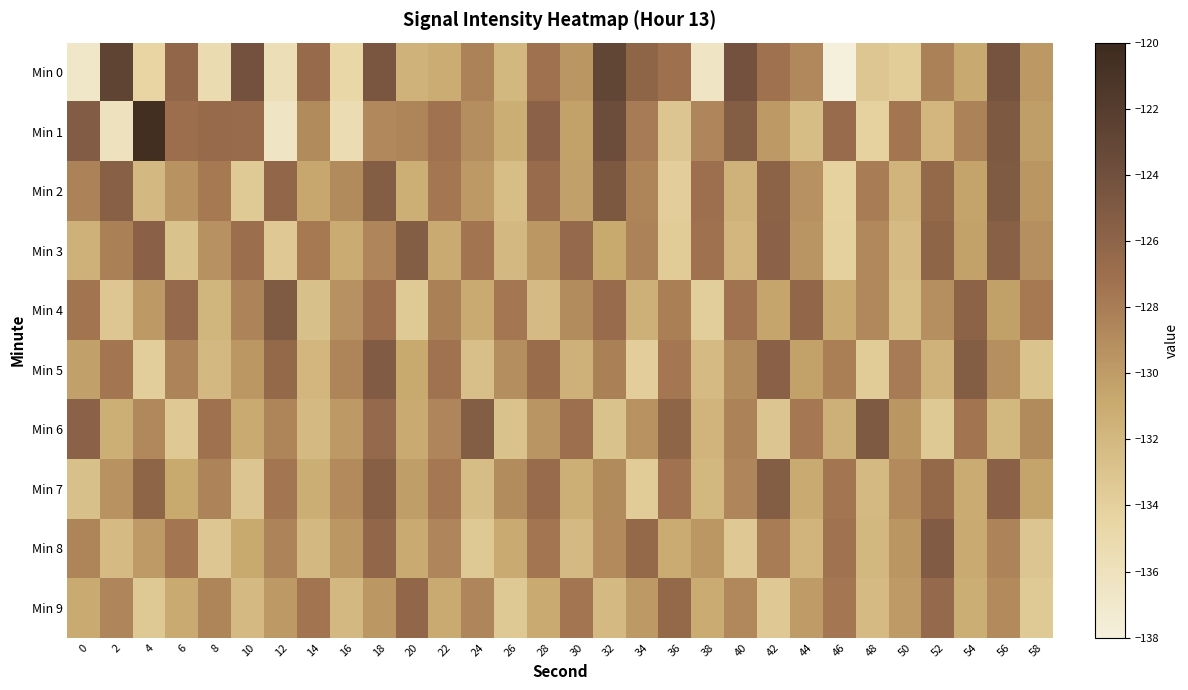

Reading left to right, extract all data points from this chart.

Min 0: 0=-136.7	2=-122.7	4=-134.4	6=-126.2	8=-135.2	10=-124.2	12=-135.6	14=-126.6	16=-134.7	18=-124.7	20=-131.5	22=-131.2	24=-128.3	26=-132.0	28=-127.2	30=-129.6	32=-122.9	34=-126.1	36=-127.2	38=-136.6	40=-124.2	42=-127.2	44=-128.7	46=-138.0	48=-133.2	50=-133.7	52=-128.2	54=-130.9	56=-124.3	58=-129.7
Min 1: 0=-125.2	2=-136.1	4=-120.5	6=-127.0	8=-126.6	10=-126.6	12=-136.6	14=-128.9	16=-135.4	18=-128.7	20=-128.5	22=-127.3	24=-129.1	26=-131.2	28=-125.8	30=-130.4	32=-123.7	34=-127.9	36=-133.1	38=-128.6	40=-125.3	42=-129.8	44=-132.4	46=-126.7	48=-134.2	50=-127.5	52=-131.9	54=-128.3	56=-124.9	58=-130.1
Min 2: 0=-128.3	2=-125.6	4=-132.1	6=-129.4	8=-127.8	10=-133.5	12=-126.2	14=-130.7	16=-128.9	18=-125.4	20=-131.3	22=-127.6	24=-129.8	26=-132.5	28=-126.7	30=-130.2	32=-124.8	34=-128.5	36=-133.9	38=-127.1	40=-131.6	42=-125.9	44=-129.3	46=-134.2	48=-128.0	50=-131.7	52=-126.4	54=-130.5	56=-125.1	58=-129.6
Min 3: 0=-131.5	2=-128.2	4=-125.7	6=-132.8	8=-129.3	10=-126.9	12=-133.4	14=-127.8	16=-131.1	18=-128.6	20=-125.3	22=-130.9	24=-127.4	26=-132.1	28=-129.7	30=-126.5	32=-130.8	34=-128.3	36=-133.6	38=-127.2	40=-131.9	42=-125.8	44=-129.5	46=-134.1	48=-128.7	50=-132.3	52=-126.1	54=-130.4	56=-125.6	58=-129.2
Min 4: 0=-127.4	2=-133.2	4=-129.8	6=-126.5	8=-131.8	10=-128.4	12=-125.1	14=-132.7	16=-129.3	18=-127.0	20=-133.5	22=-128.2	24=-130.9	26=-127.6	28=-132.3	30=-129.0	32=-126.7	34=-131.4	36=-128.1	38=-133.8	40=-127.3	42=-130.6	44=-126.2	46=-131.0	48=-128.7	50=-132.5	52=-129.2	54=-125.9	56=-130.3	58=-127.8
Min 5: 0=-130.2	2=-127.5	4=-133.8	6=-128.4	8=-132.1	10=-129.7	12=-126.4	14=-131.9	16=-128.5	18=-125.2	20=-130.8	22=-127.3	24=-132.6	26=-129.1	28=-126.8	30=-131.5	32=-128.2	34=-133.9	36=-127.6	38=-132.3	40=-129.0	42=-125.7	44=-130.4	46=-128.1	48=-133.7	50=-127.9	52=-131.6	54=-125.4	56=-129.2	58=-133.0
Min 6: 0=-125.8	2=-131.3	4=-128.7	6=-133.4	8=-127.2	10=-130.9	12=-128.5	14=-132.2	16=-129.8	18=-126.5	20=-131.0	22=-128.6	24=-125.3	26=-132.9	28=-129.5	30=-127.1	32=-132.8	34=-129.4	36=-126.1	38=-131.7	40=-128.3	42=-133.1	44=-127.7	46=-131.4	48=-125.0	50=-129.6	52=-133.3	54=-127.4	56=-132.0	58=-128.9
Min 7: 0=-132.7	2=-129.4	4=-126.1	6=-130.8	8=-128.4	10=-133.1	12=-127.5	14=-131.2	16=-128.8	18=-125.5	20=-130.1	22=-127.7	24=-132.4	26=-129.0	28=-126.7	30=-131.3	32=-128.9	34=-133.6	36=-127.3	38=-132.0	40=-128.6	42=-125.3	44=-130.9	46=-127.5	48=-132.2	50=-128.8	52=-126.4	54=-131.1	56=-125.7	58=-130.5
Min 8: 0=-128.5	2=-132.3	4=-129.9	6=-127.5	8=-133.2	10=-130.8	12=-128.4	14=-132.1	16=-129.7	18=-126.3	20=-131.0	22=-128.6	24=-133.3	26=-130.9	28=-127.5	30=-132.2	32=-128.8	34=-126.4	36=-131.1	38=-129.7	40=-133.4	42=-128.0	44=-131.7	46=-127.3	48=-132.0	50=-129.6	52=-125.2	54=-130.9	56=-128.4	58=-133.1
Min 9: 0=-131.0	2=-128.6	4=-133.3	6=-130.9	8=-128.5	10=-132.2	12=-129.8	14=-127.4	16=-132.1	18=-129.7	20=-126.3	22=-131.0	24=-128.6	26=-133.3	28=-130.9	30=-127.5	32=-132.2	34=-129.8	36=-126.4	38=-131.1	40=-128.7	42=-133.4	44=-130.0	46=-127.6	48=-132.3	50=-129.9	52=-126.5	54=-131.2	56=-128.8	58=-133.5